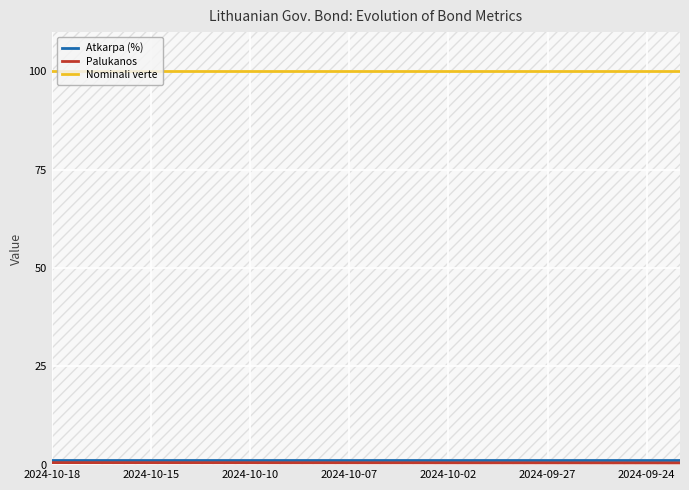

Rank the series by their maximum value, from highest to lowest.

Nominali verte, Atkarpa (%), Palukanos